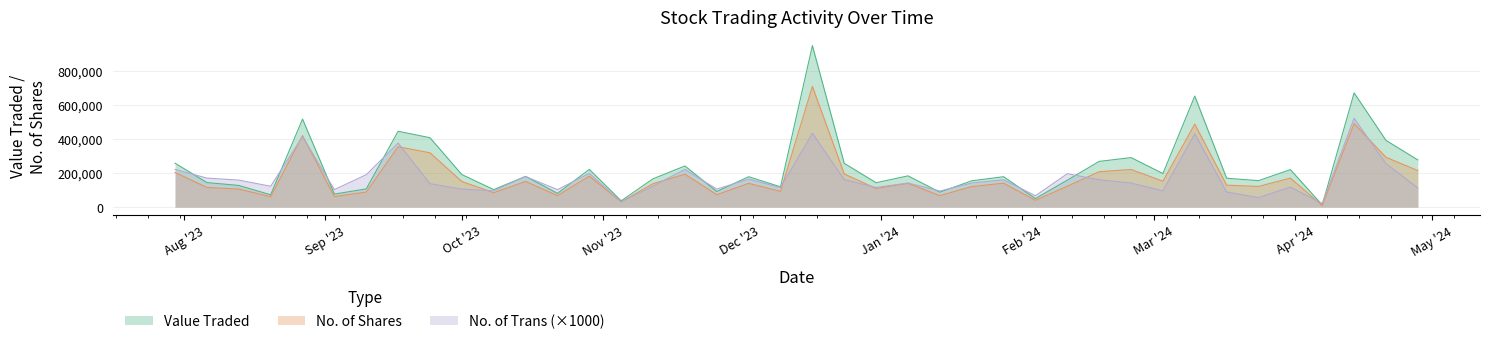

Where is Value Traded nearest to the value 481880?

17/09/2023